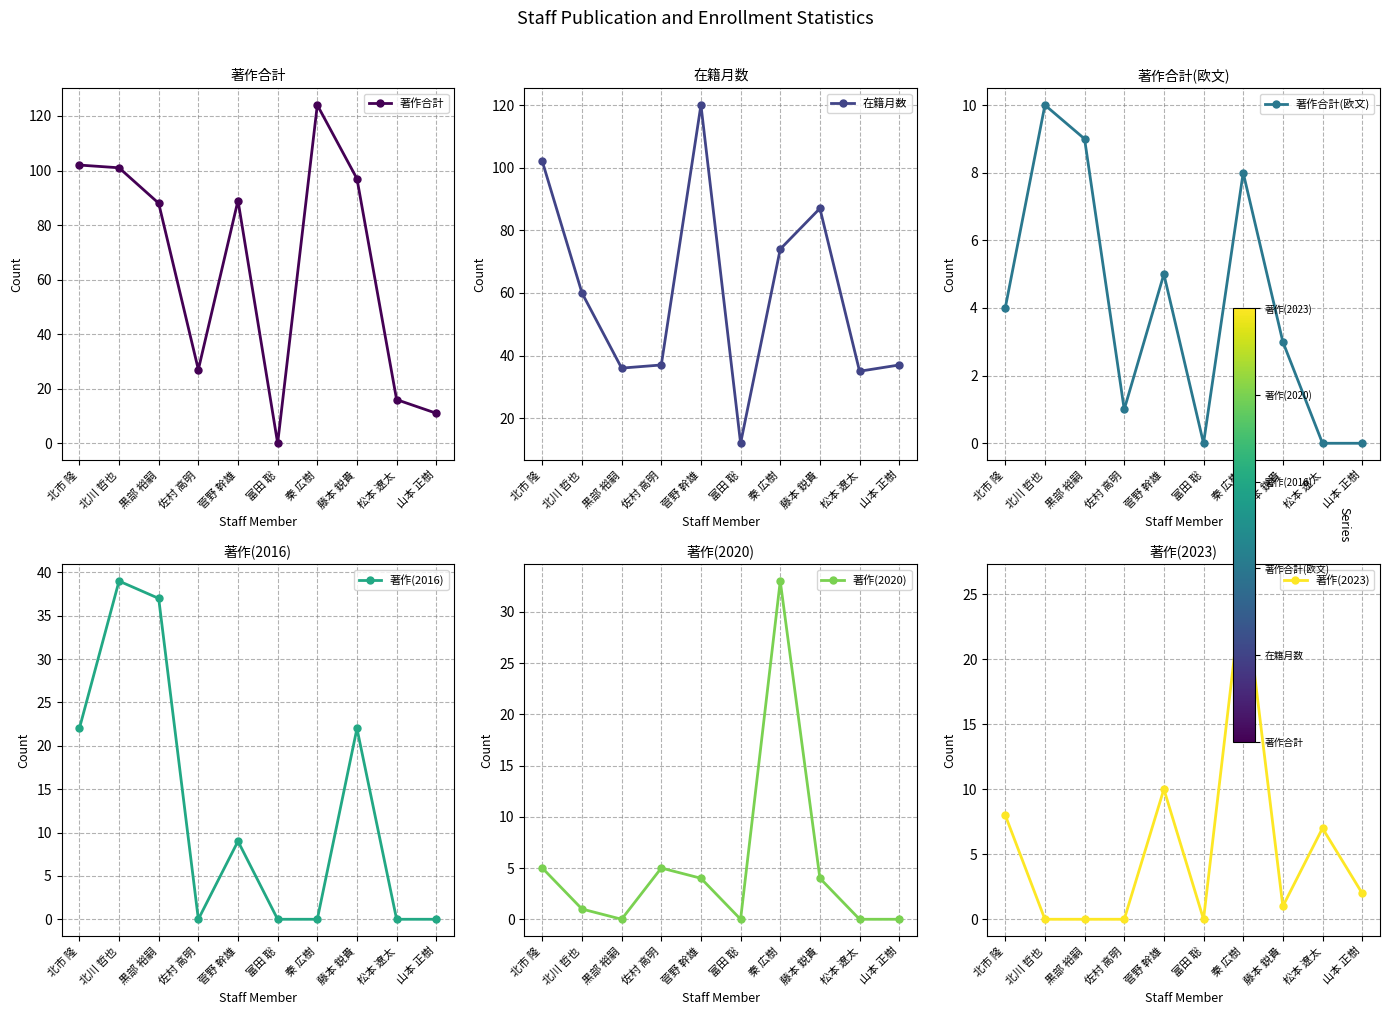

How many categories are shown in the chart?

10